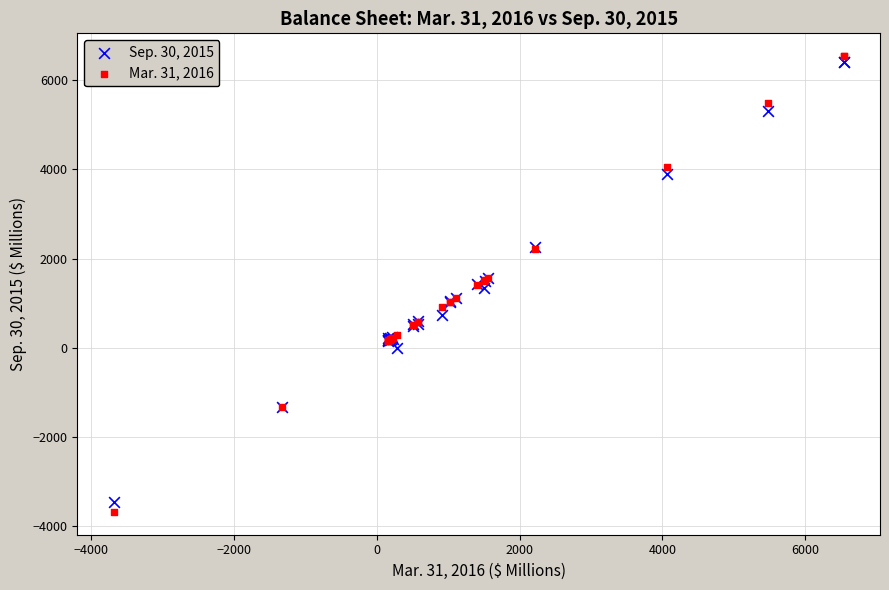

Which series has the widest spread of Y values?

Mar. 31, 2016